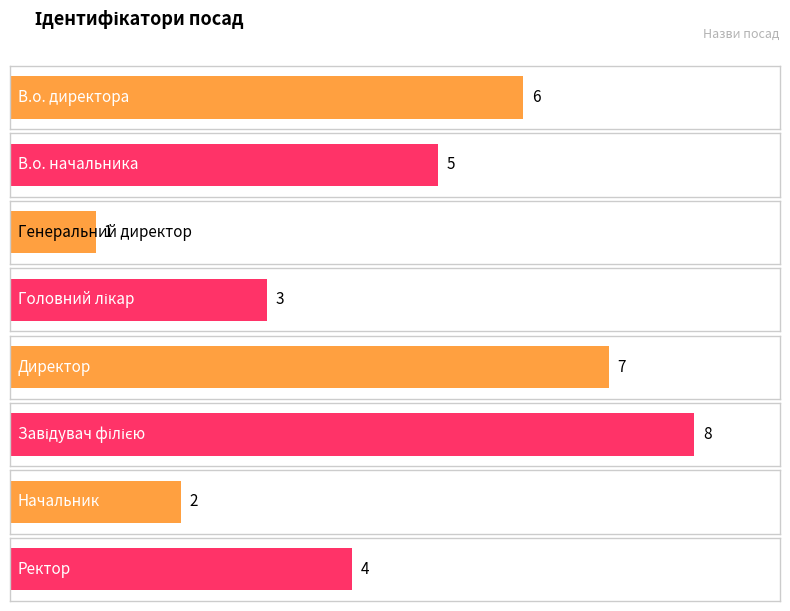

What is the sum of the values at Генеральний директор and Начальник?

3